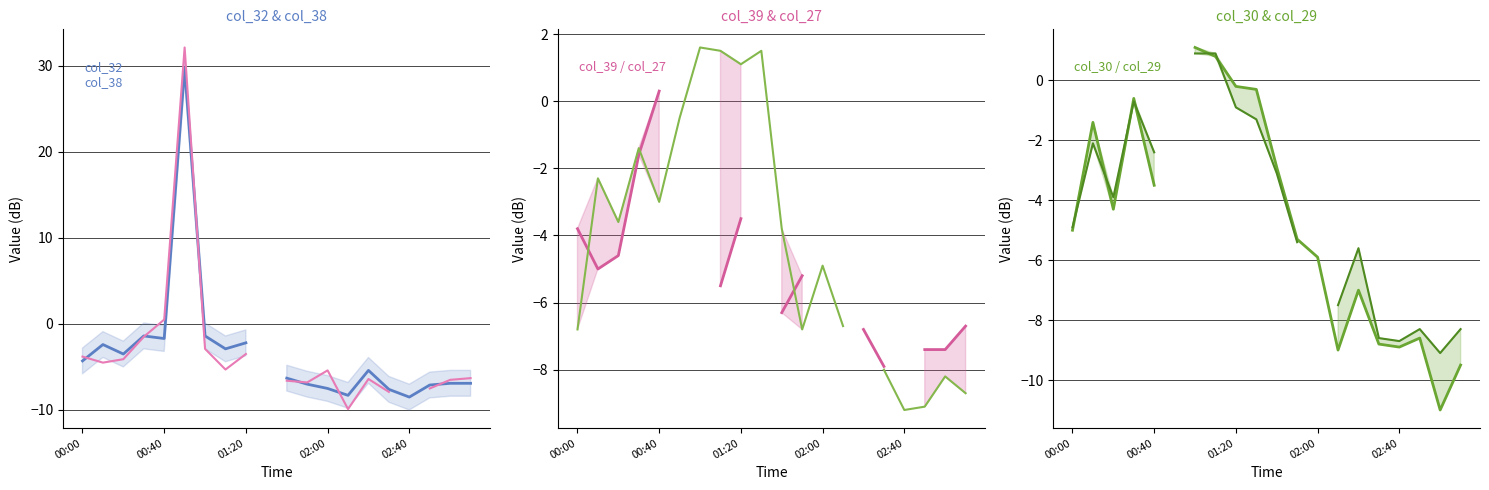

Is it true that col_27 equals -9.7 at 00:00?

False